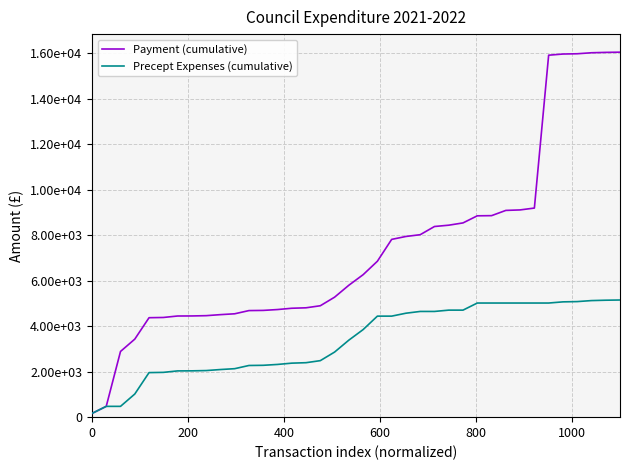

What are all the series names shown in the legend?

Payment (cumulative), Precept Expenses (cumulative)